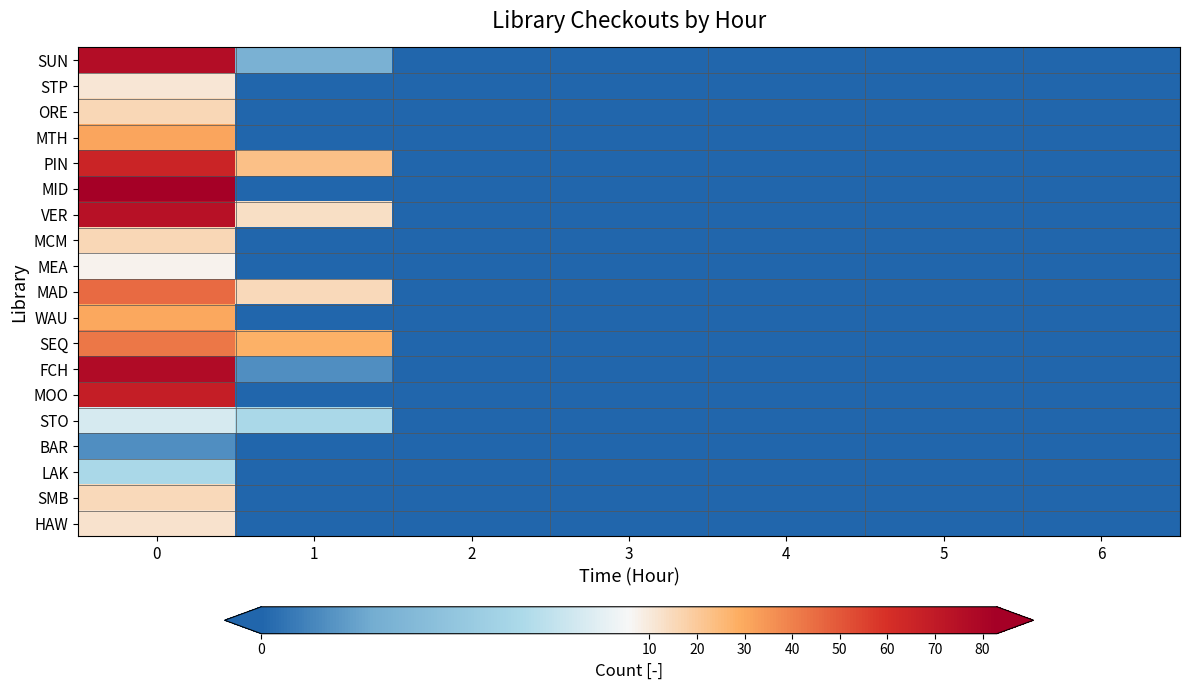

Reading left to right, list all the values displayed in this chart.

SUN: 0=76	1=2	2=0	3=0	4=0	5=0	6=0
STP: 0=11	1=0	2=0	3=0	4=0	5=0	6=0
ORE: 0=16	1=0	2=0	3=0	4=0	5=0	6=0
MTH: 0=31	1=0	2=0	3=0	4=0	5=0	6=0
PIN: 0=65	1=23	2=0	3=0	4=0	5=0	6=0
MID: 0=83	1=0	2=0	3=0	4=0	5=0	6=0
VER: 0=74	1=13	2=0	3=0	4=0	5=0	6=0
MCM: 0=16	1=0	2=0	3=0	4=0	5=0	6=0
MEA: 0=7	1=0	2=0	3=0	4=0	5=0	6=0
MAD: 0=45	1=15	2=0	3=0	4=0	5=0	6=0
WAU: 0=30	1=0	2=0	3=0	4=0	5=0	6=0
SEQ: 0=42	1=28	2=0	3=0	4=0	5=0	6=0
FCH: 0=77	1=1	2=0	3=0	4=0	5=0	6=0
MOO: 0=68	1=0	2=0	3=0	4=0	5=0	6=0
STO: 0=5	1=4	2=0	3=0	4=0	5=0	6=0
BAR: 0=1	1=0	2=0	3=0	4=0	5=0	6=0
LAK: 0=4	1=0	2=0	3=0	4=0	5=0	6=0
SMB: 0=15	1=0	2=0	3=0	4=0	5=0	6=0
HAW: 0=12	1=0	2=0	3=0	4=0	5=0	6=0